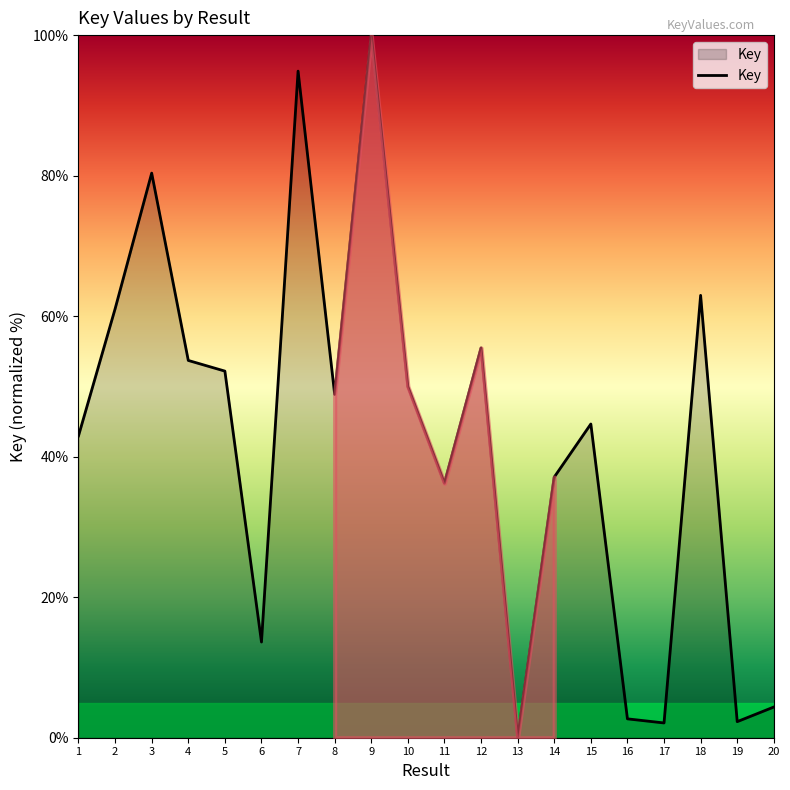

How many values are below 48?

10